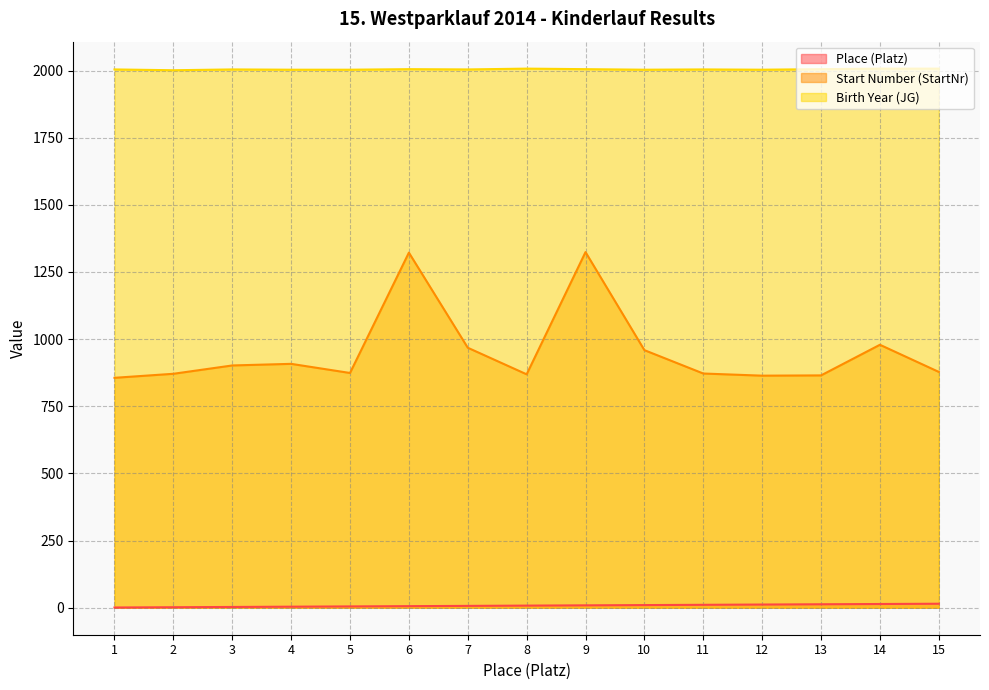

Reading left to right, transcribe all the data shown in this chart.

Place (Platz): 1	2	3	4	5	6	7	8	9	10	11	12	13	14	15
Start Number (StartNr): 856	871	902	908	874	1322	968	869	1324	959	872	864	865	979	878
Birth Year (JG): 2004	2001	2004	2003	2003	2005	2004	2007	2005	2003	2004	2003	2005	2007	2007